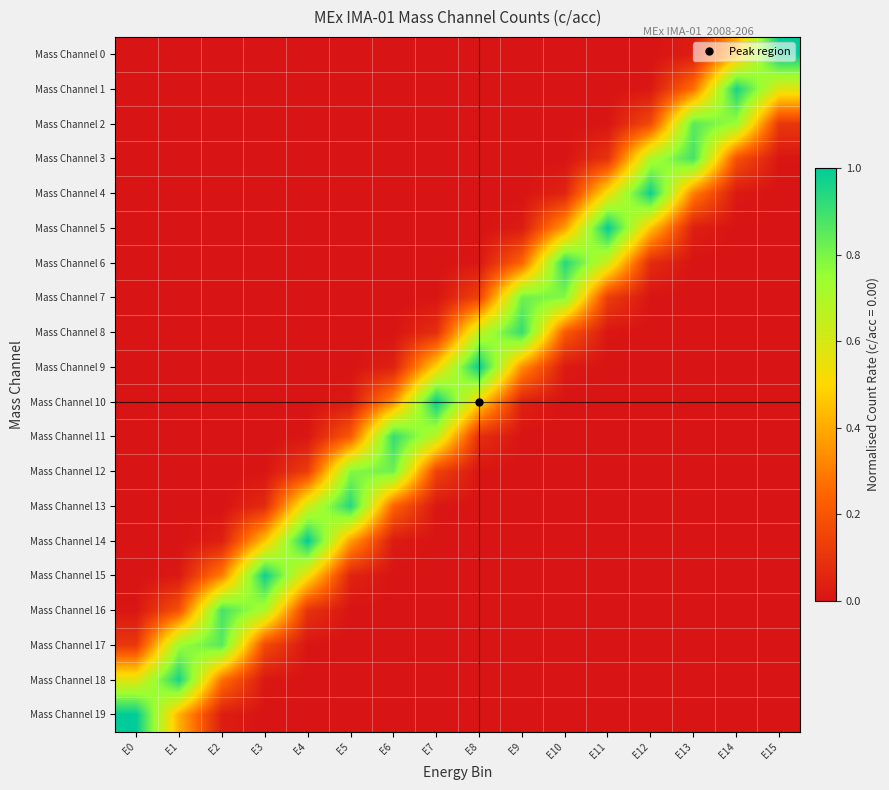

What is the difference between the highest and lowest values at E8?

1.0